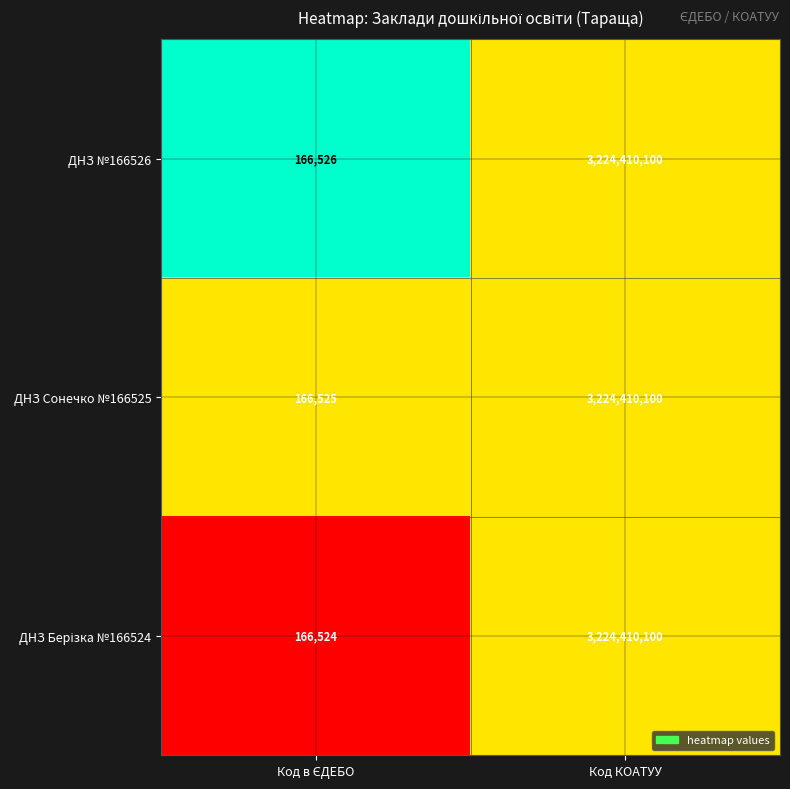

Is it true that ДНЗ №166526 equals 5353051071 at Код КОАТУУ?

False